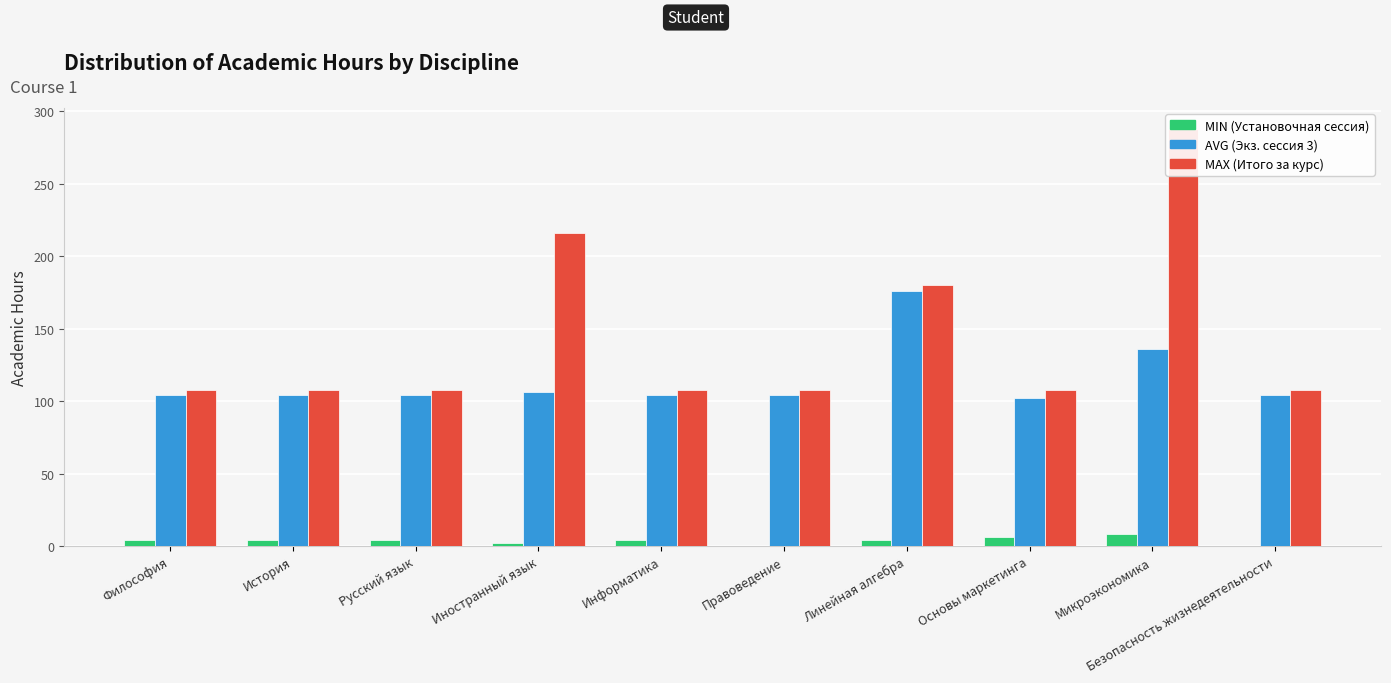

Is it true that AVG (Экз. сессия 3, Всего) equals 104 at Русский язык?

True